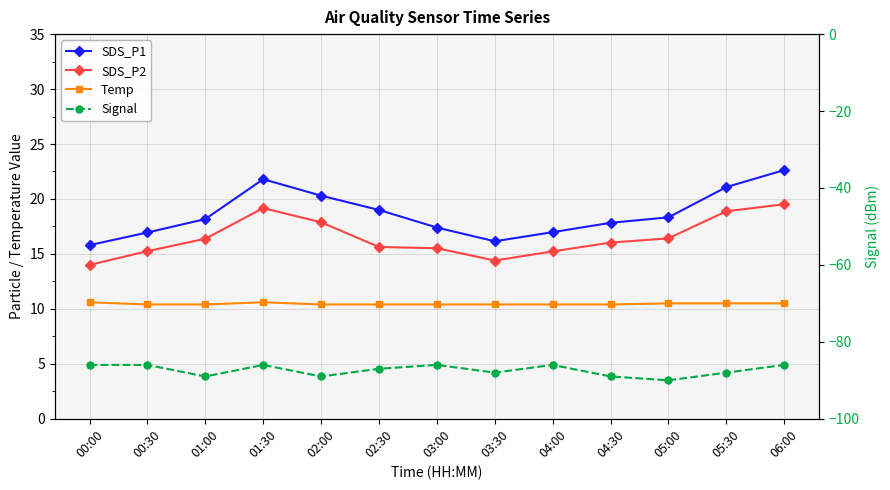

How many values in the Signal series exceed -87?

6